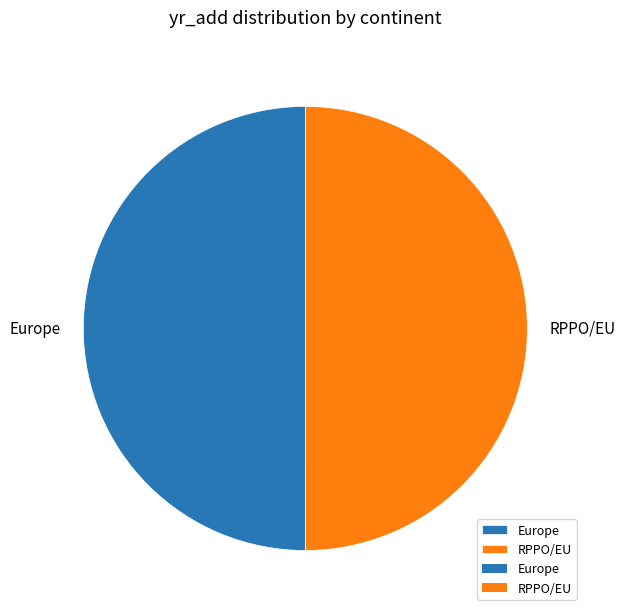

How many segments does this pie chart have?

2